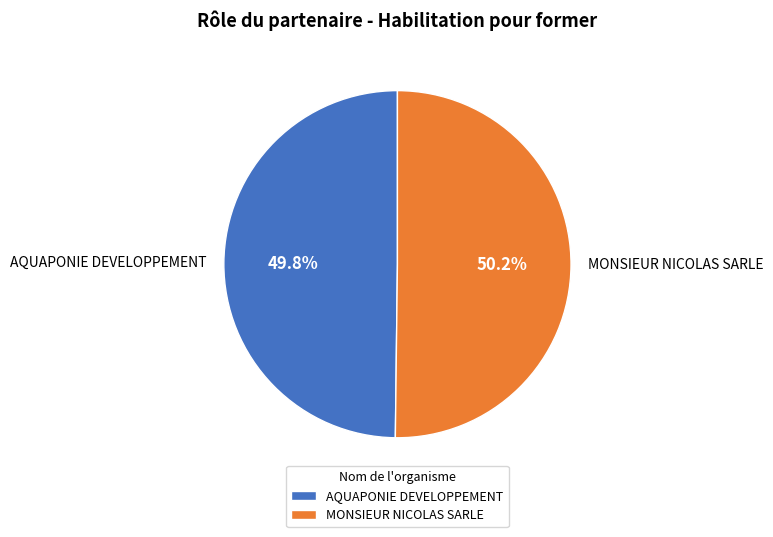

Does any single category account for the majority?

Yes